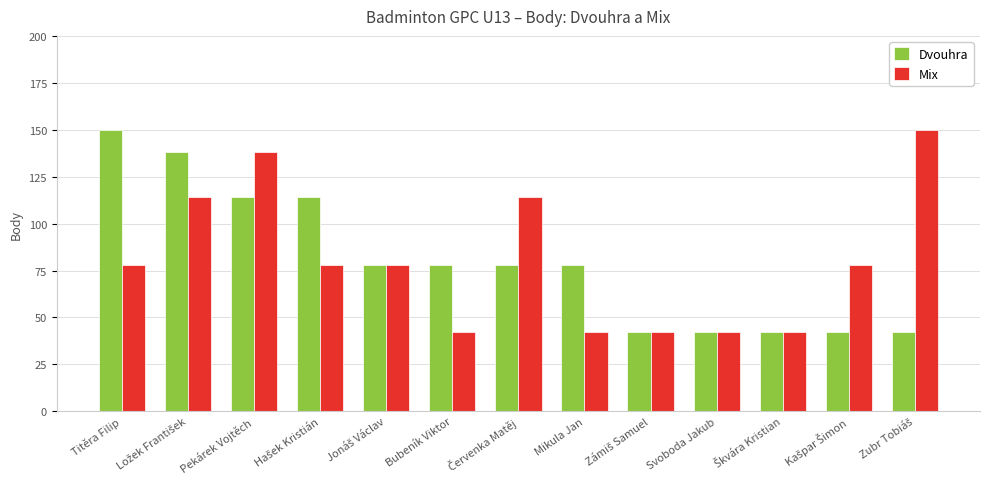

How many bars are there in total?

26